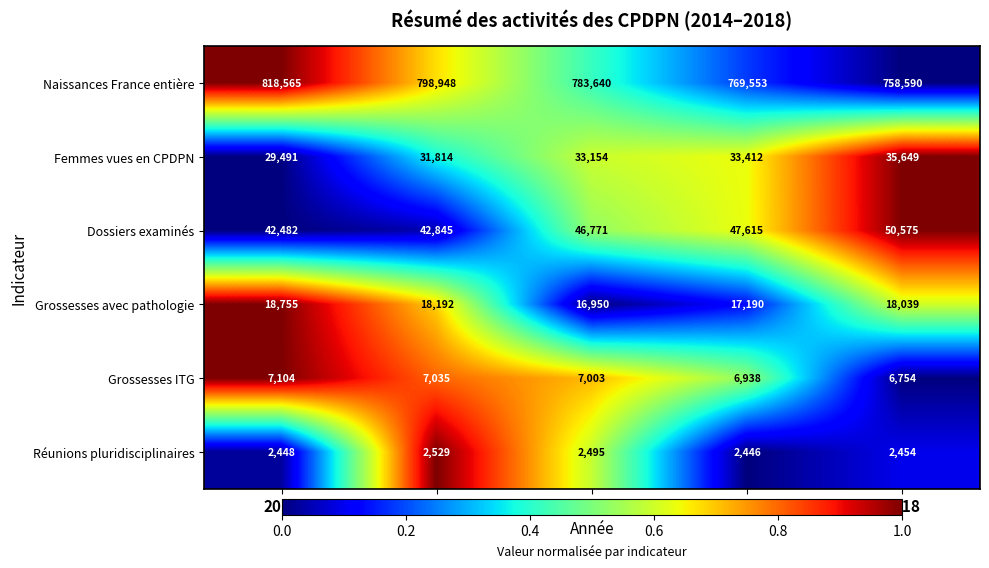

Where is Grossesses avec pathologie nearest to the value 17852?

2018